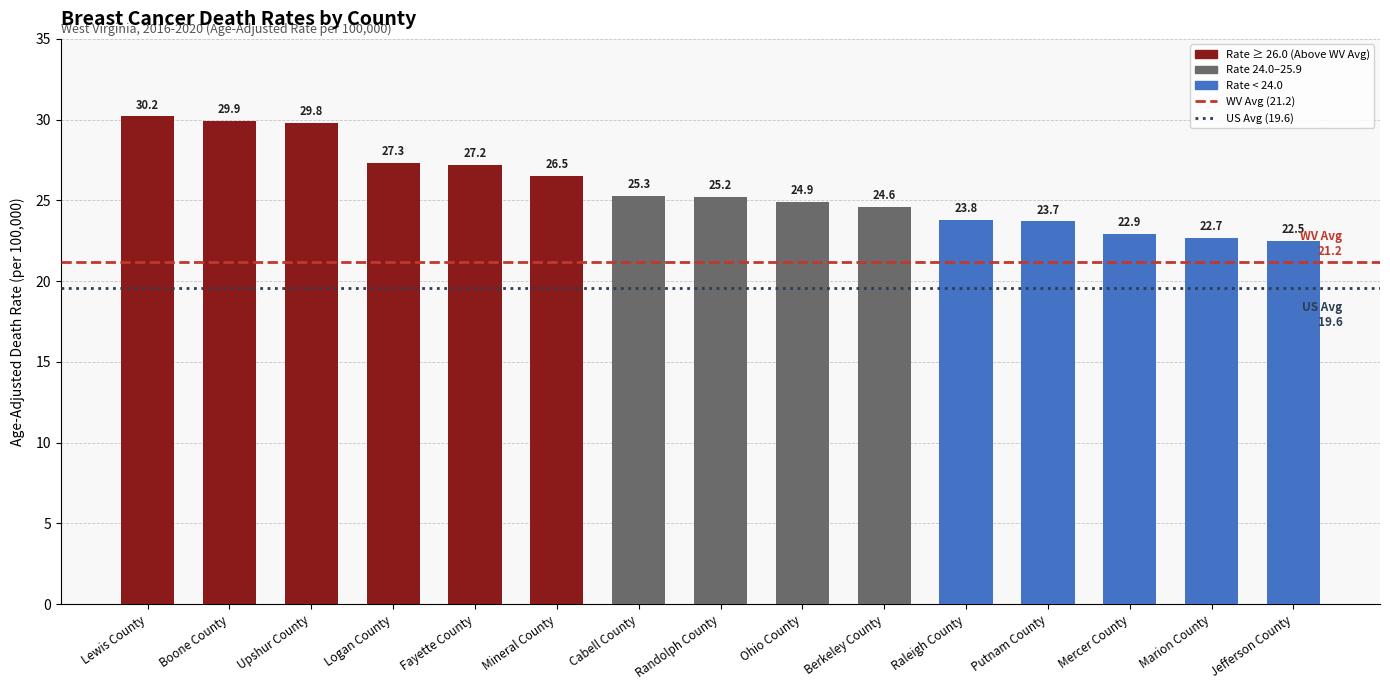

What is the change in value from Boone County to Ohio County?

-5.0